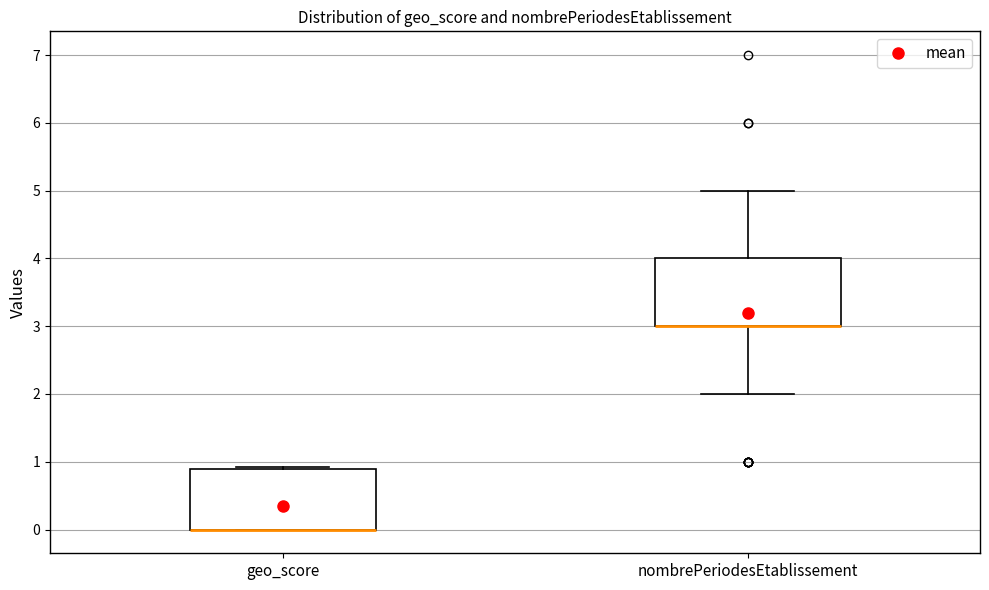

Reading left to right, read every box against the y-axis: the position of its median line, the range the box covers, and the ends of its whiskers. The values are not printed on the chart, so give them approximately, as read against the axis.

geo_score: median 0.0 (drawn on the box's lower edge), box 0.0 to 0.9, whiskers 0.0 to 0.9
nombrePeriodesEtablissement: median 3.0 (drawn on the box's lower edge), box 3.0 to 4.0, whiskers 2.0 to 5.0